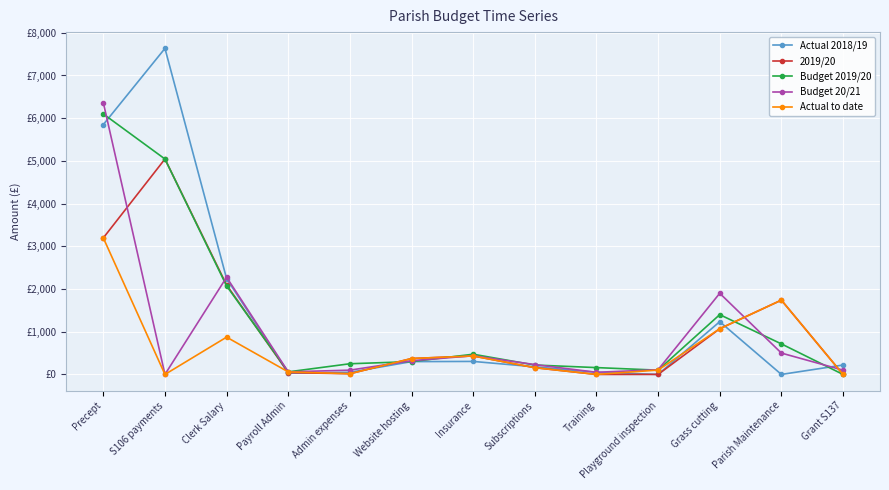

The Actual 2018/19 series shows 440.1 at Website hosting. True or false?

False